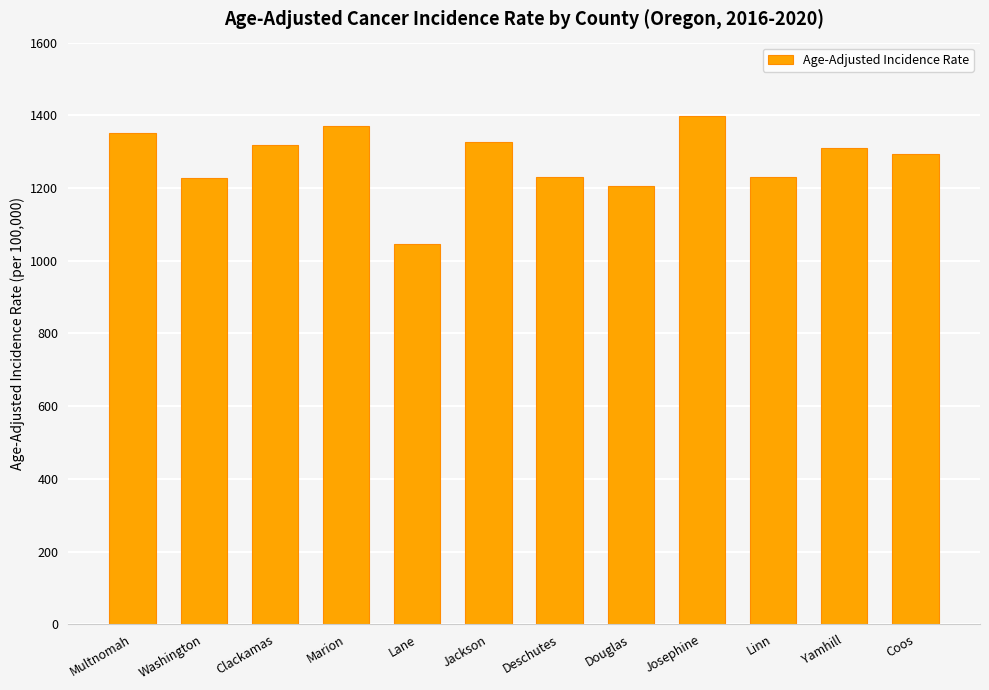

What is the difference between the maximum and minimum values?

353.1